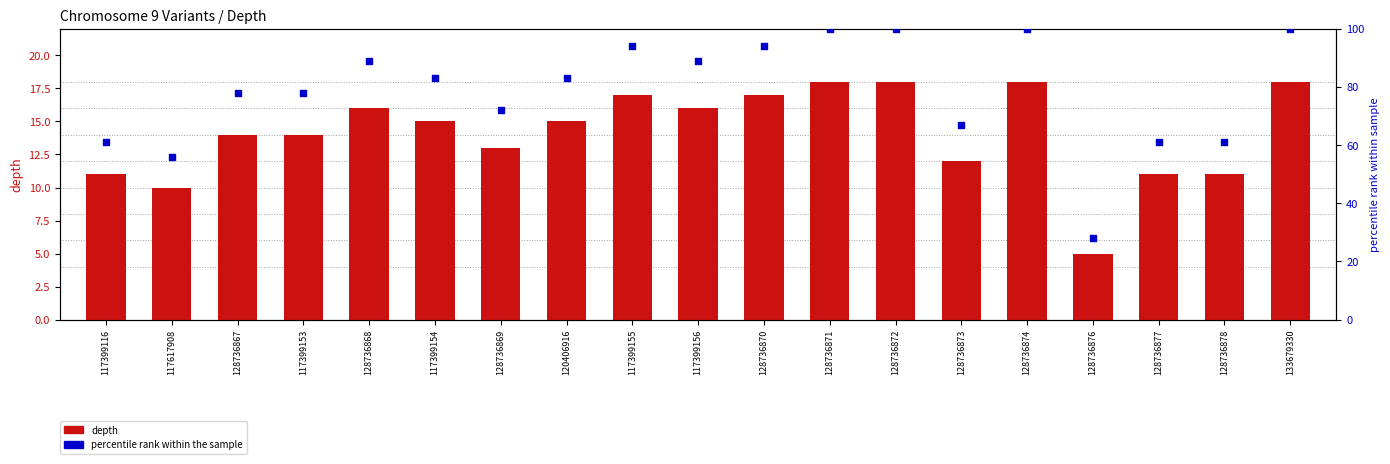

Which series has the largest total across all categories?

percentile rank within the sample